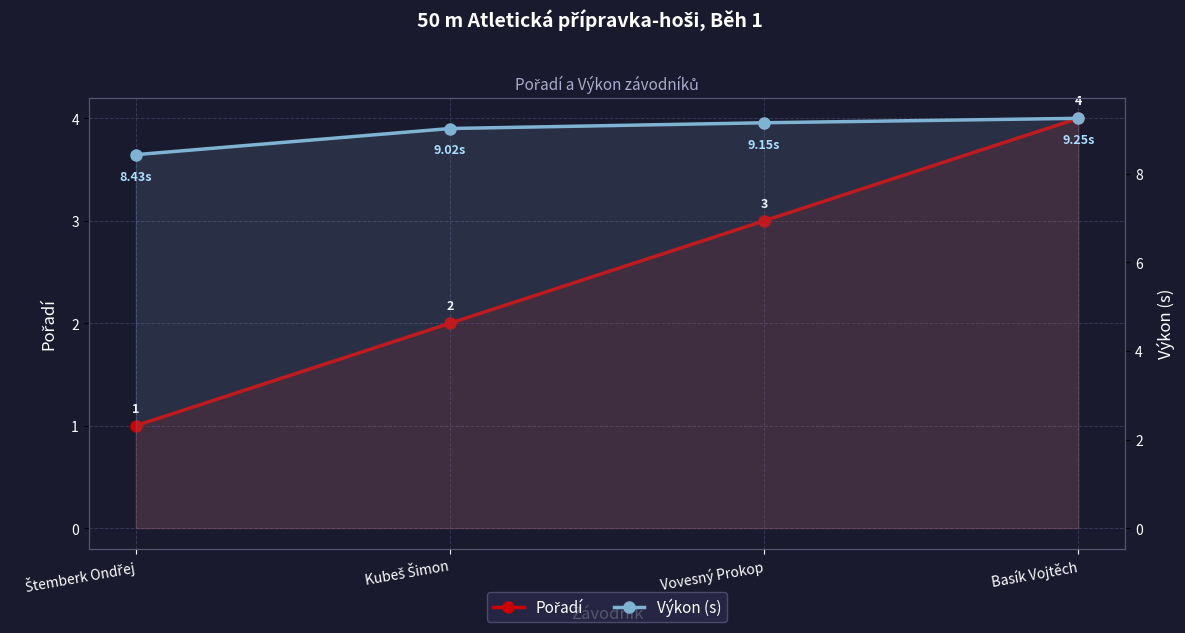

What is the greatest value displayed?

9.2